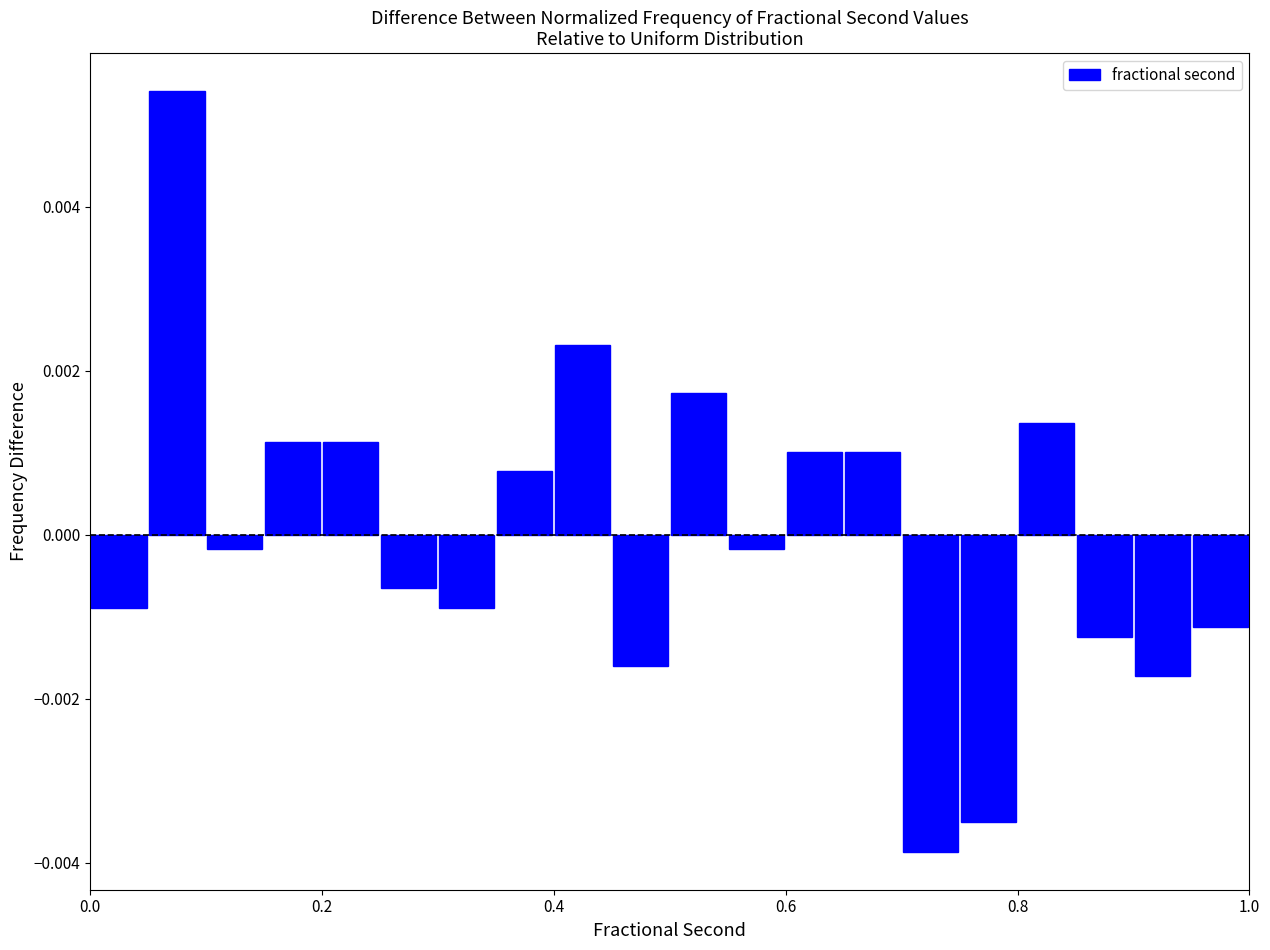

Read against the x-axis, roughly where is the centre of the tallest bar?

0.08